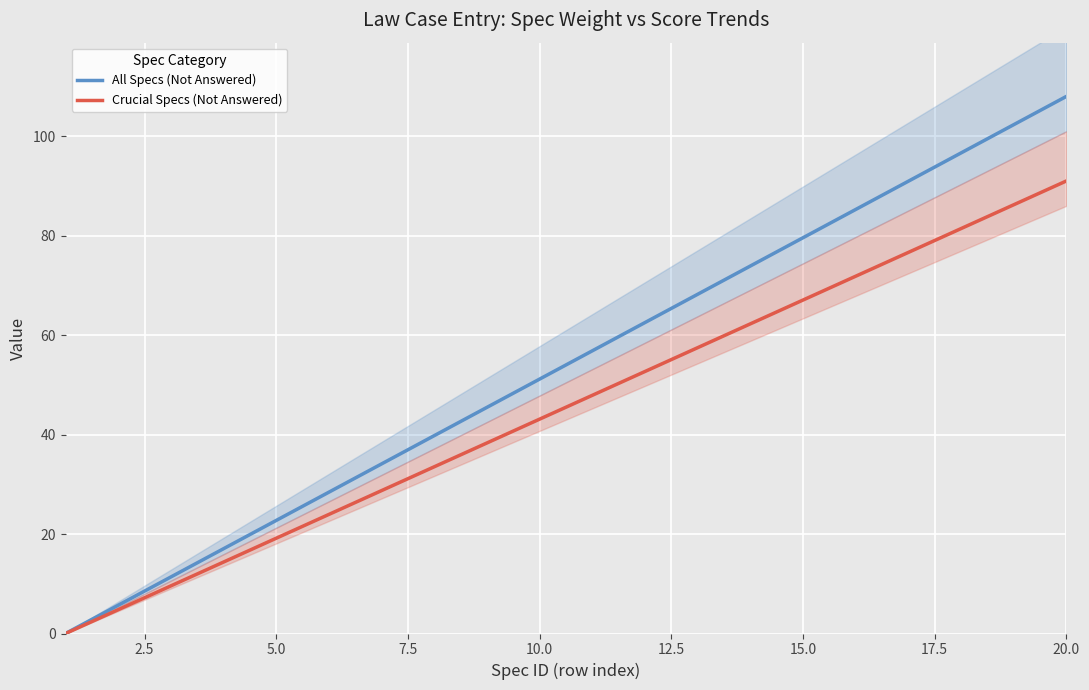

Which series has the largest total across all categories?

All Specs (Not Answered)